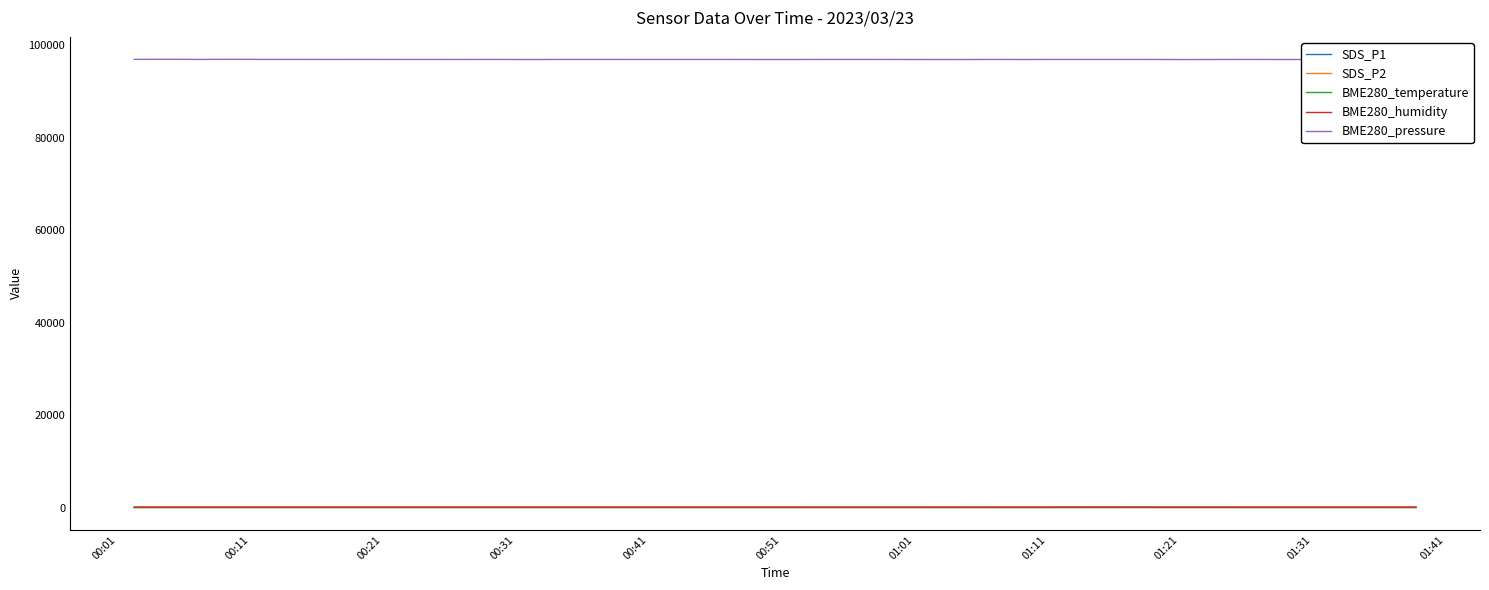

Which series has the largest total across all categories?

BME280_pressure